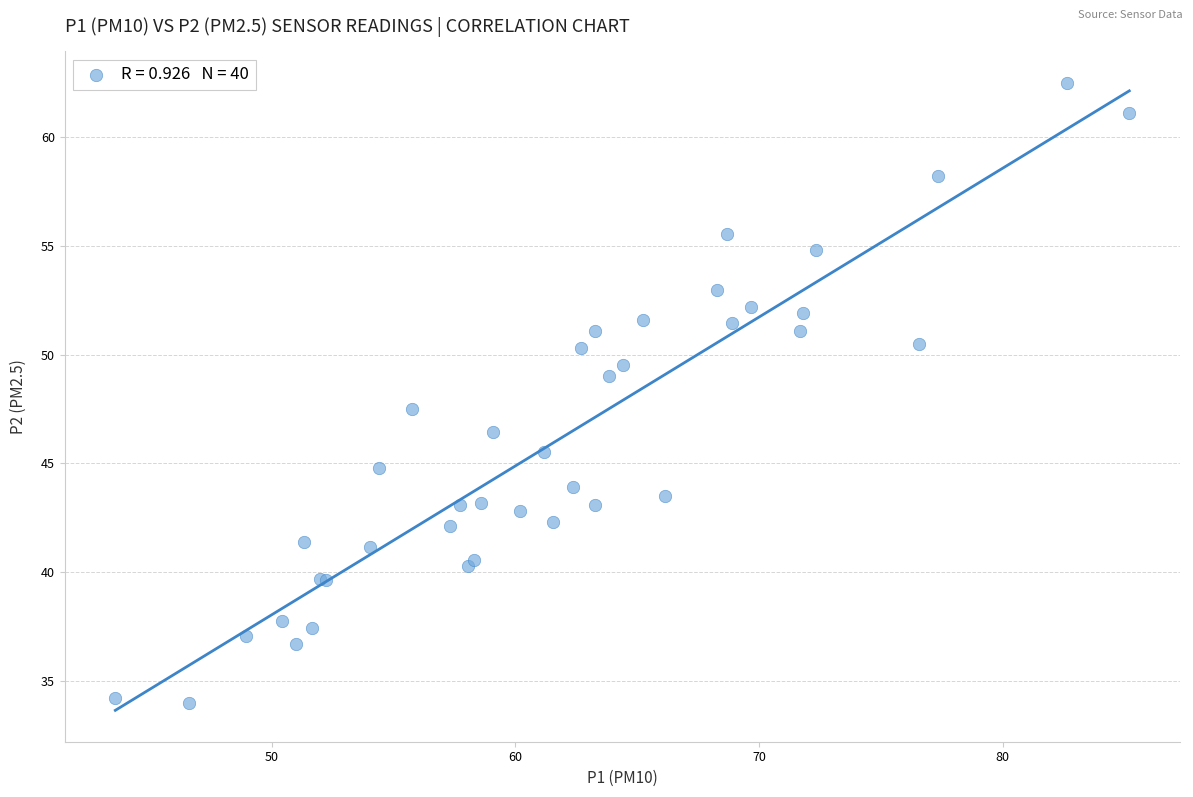

What Y value in the scatter plot is closest to 48?

47.5